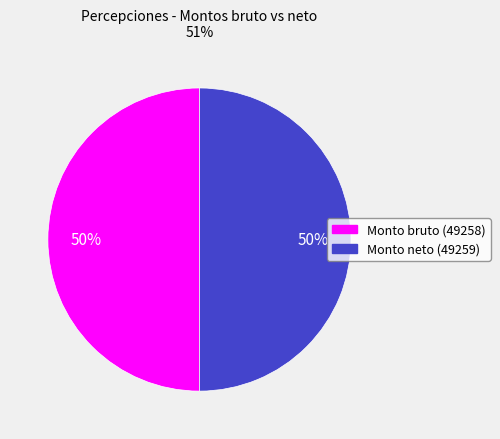

To the nearest percent, what is the average slice percentage?

50%